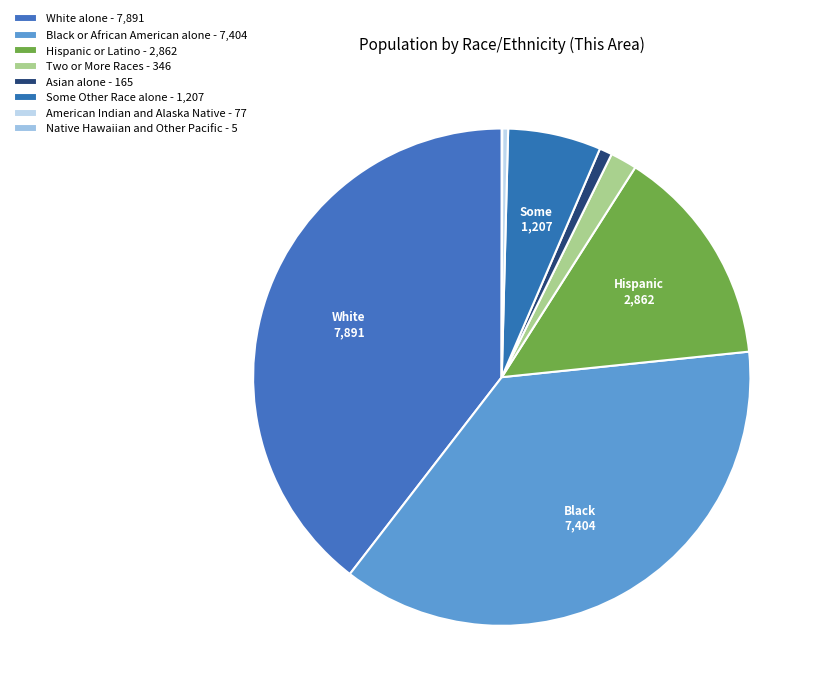

Which slice is the largest?

White alone